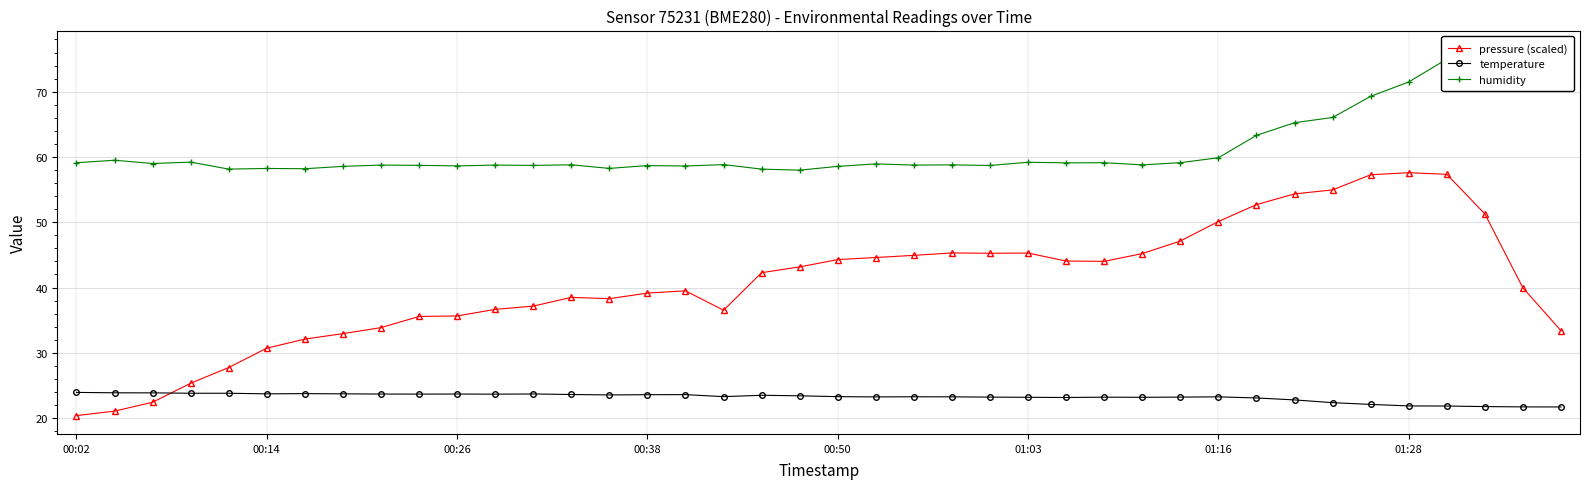

True or false: temperature has more than 2 interior local peaks.

True